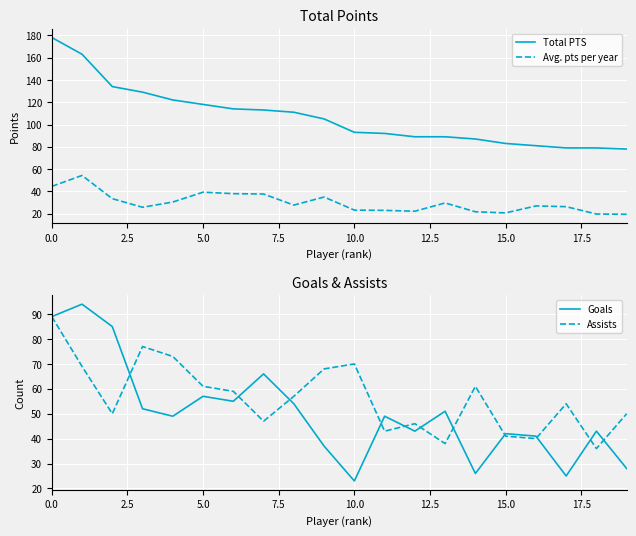

Read the Avg. pts per year value at 18.

19.8